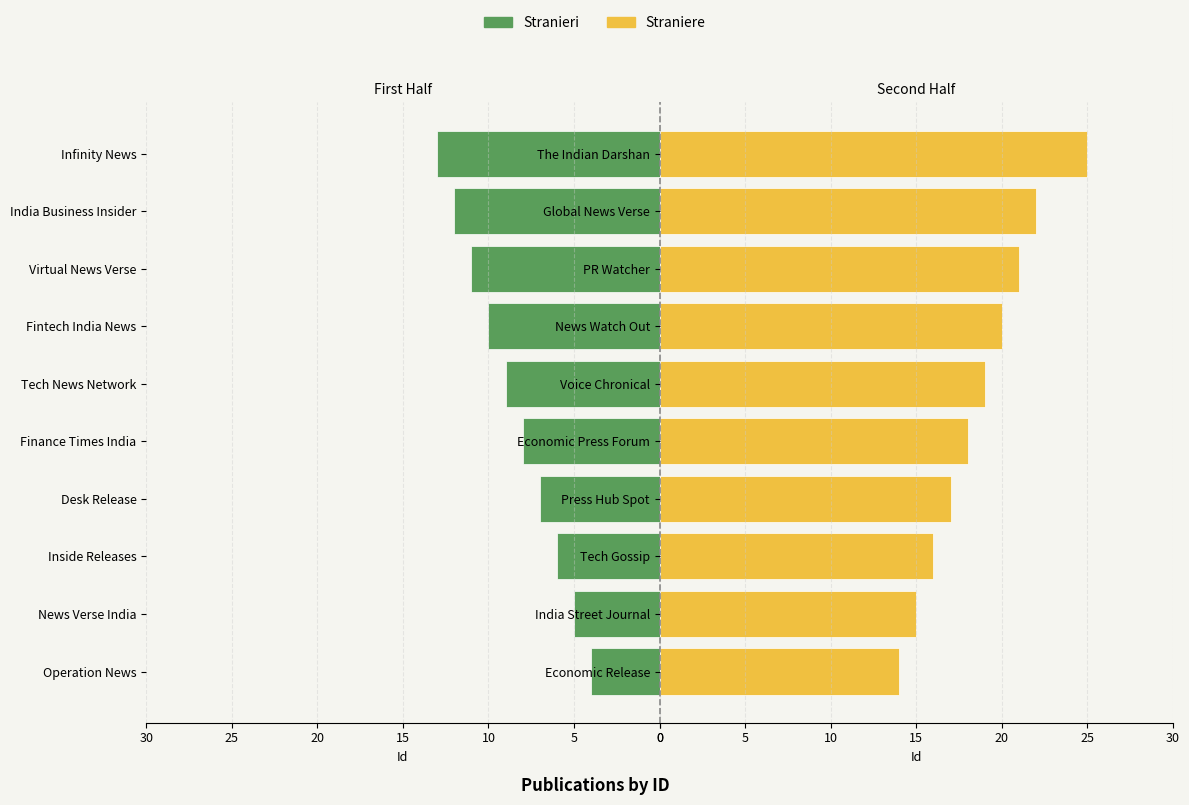

What is the difference between the highest and lowest values at 9?

12